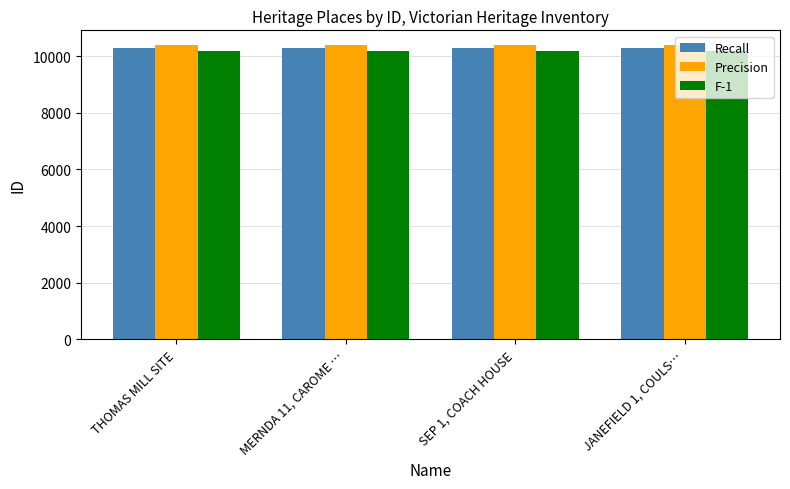

True or false: F-1 has a value of 17051.3 at MERNDA 11, CAROME ….

False